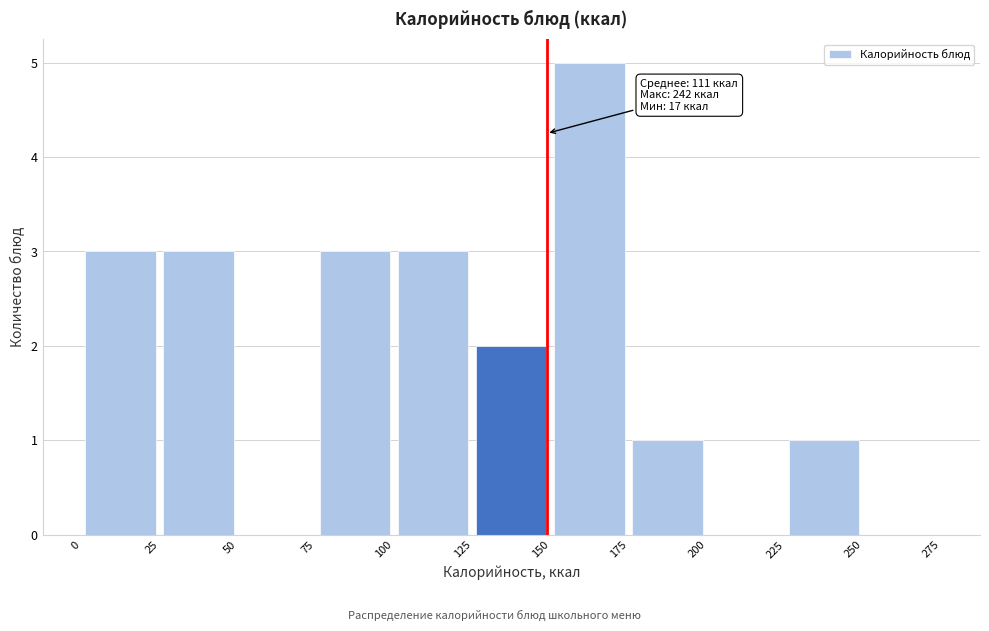

Which range on the x-axis has the tallest bar?

150 to 175